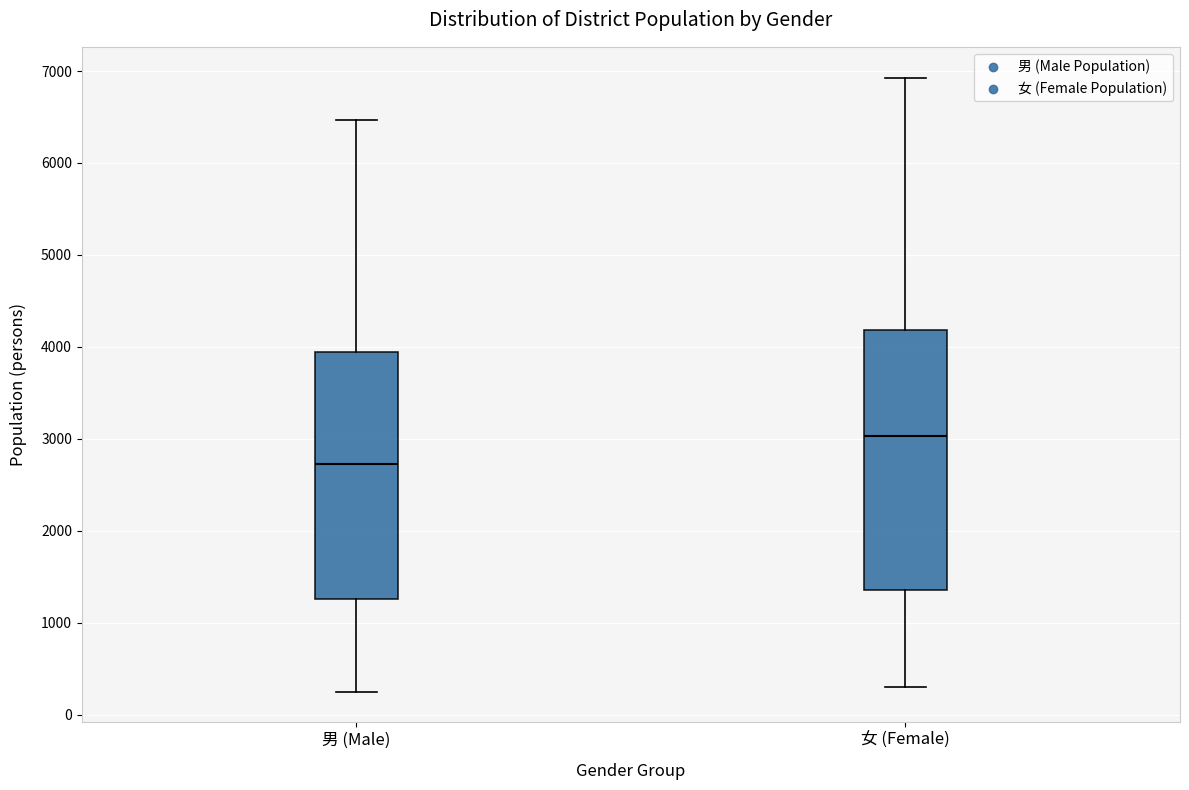

Where does the upper whisker of the box for 男 (Male) end on the y-axis? The values are not printed on the chart, so give them approximately, as read against the axis.

6500